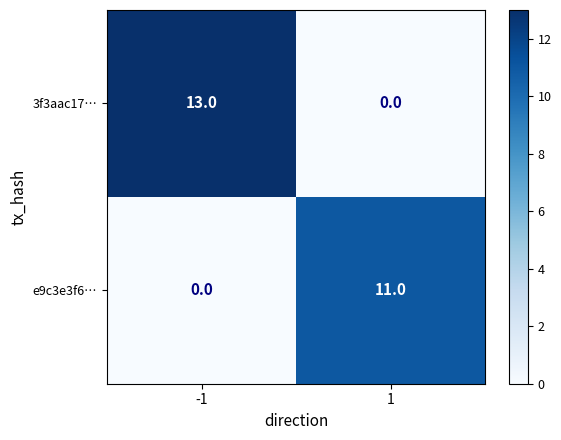

The value of e9c3e3f6… at 1 is 11. True or false?

True